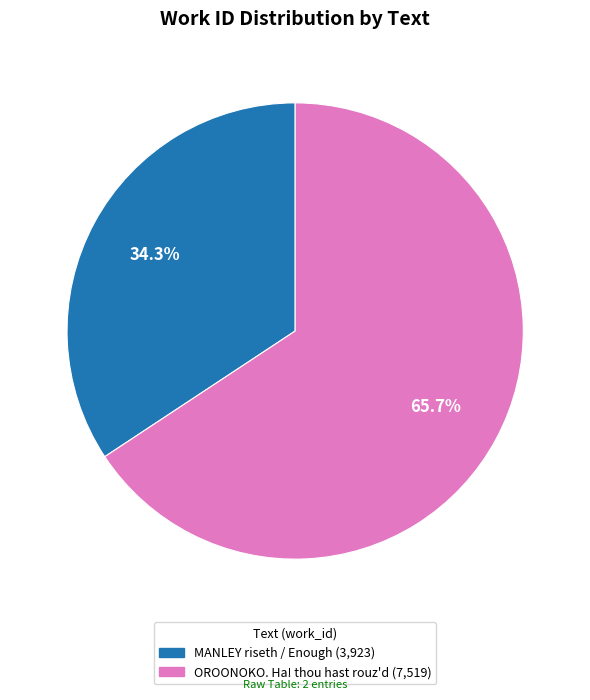

How many slices are in this pie chart?

2